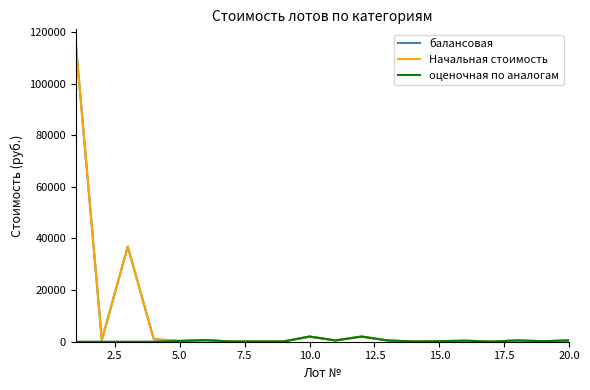

What is the sum of all оценочная по аналогам values?

8150.0